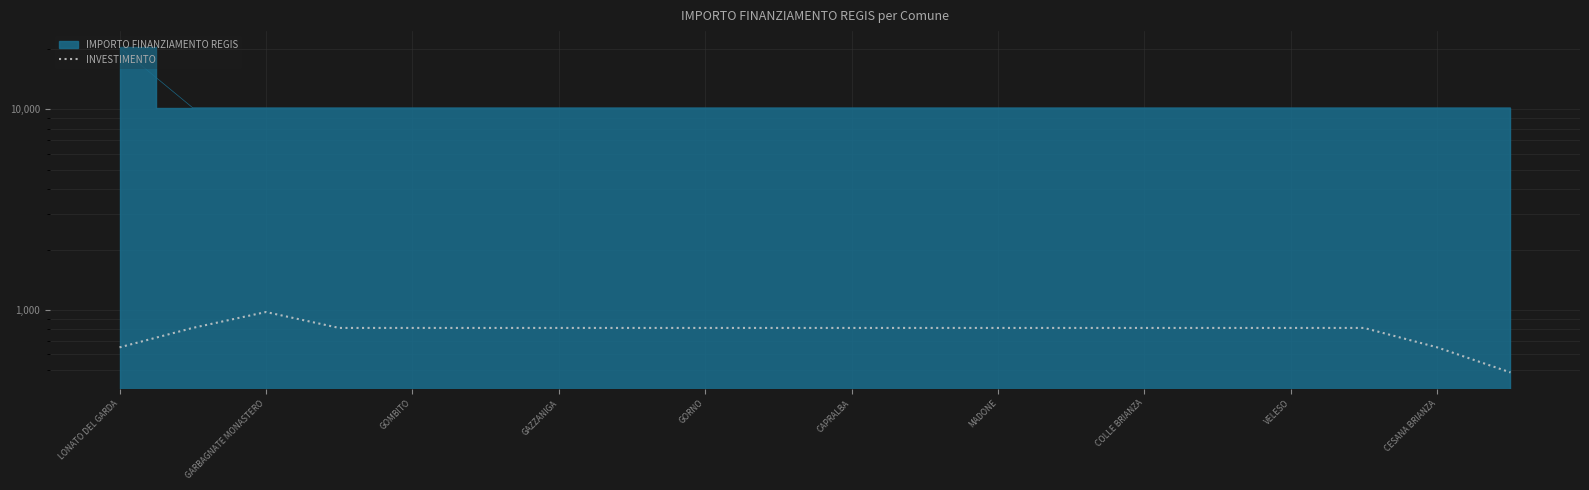

Where does the data first go above 813?

GARBAGNATE MONASTERO